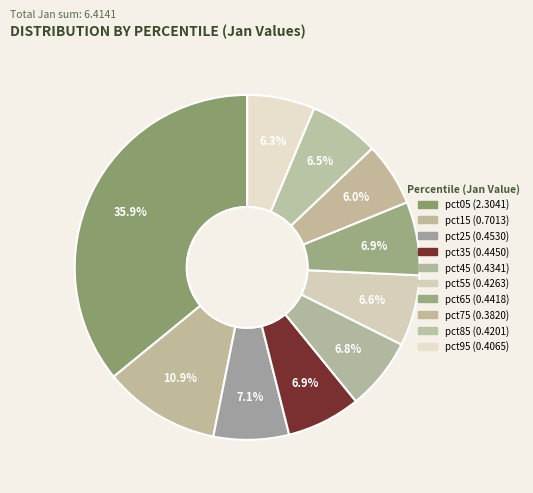

What is the smallest slice in the pie chart?

pct75